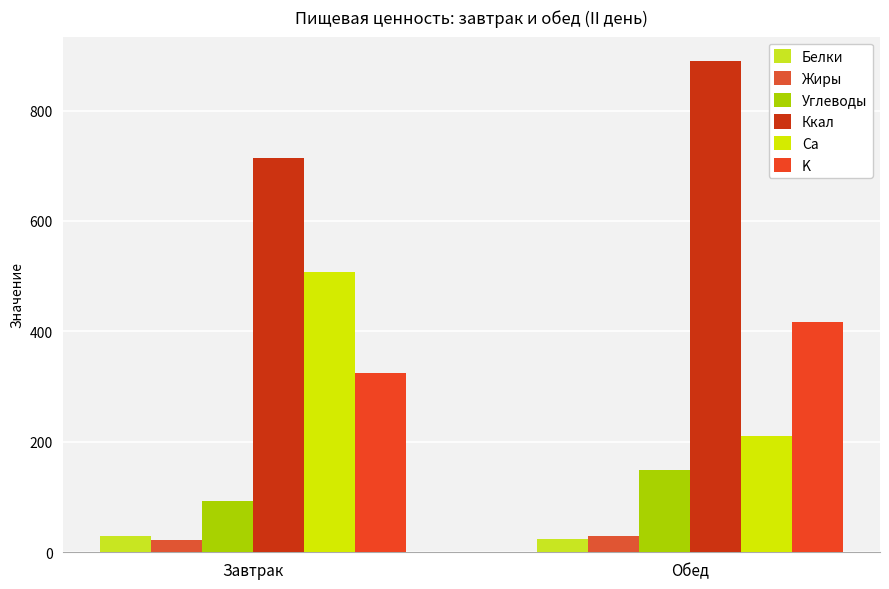

Which label corresponds to the smallest value in the chart?

Завтрак